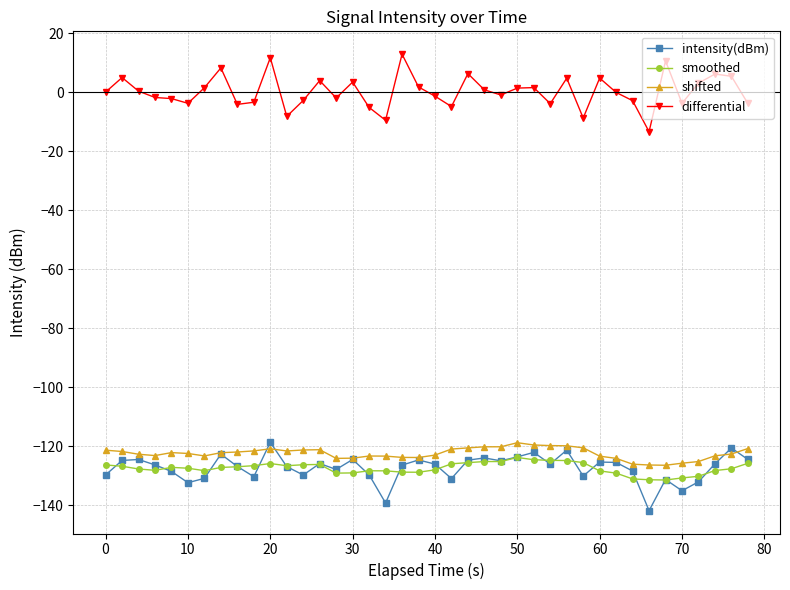

True or false: smoothed has more than 2 interior local peaks.

True